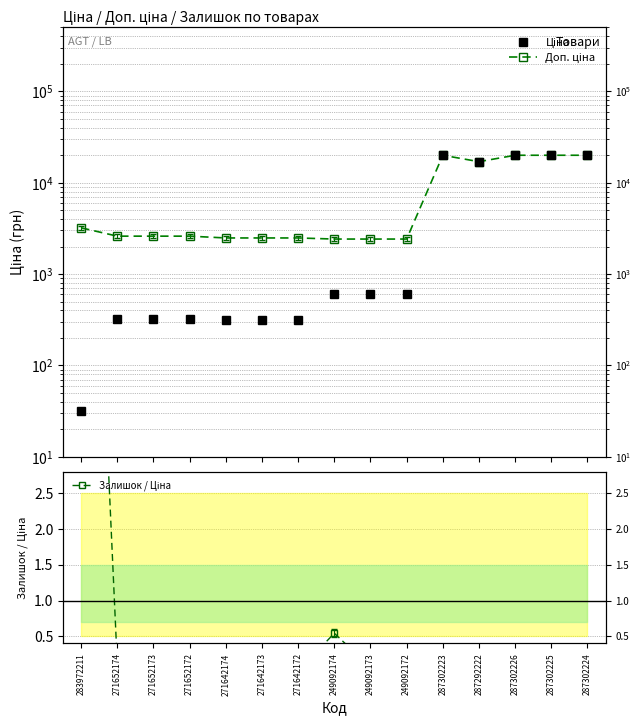

Does the chart display data point markers on the line(s)?

Yes